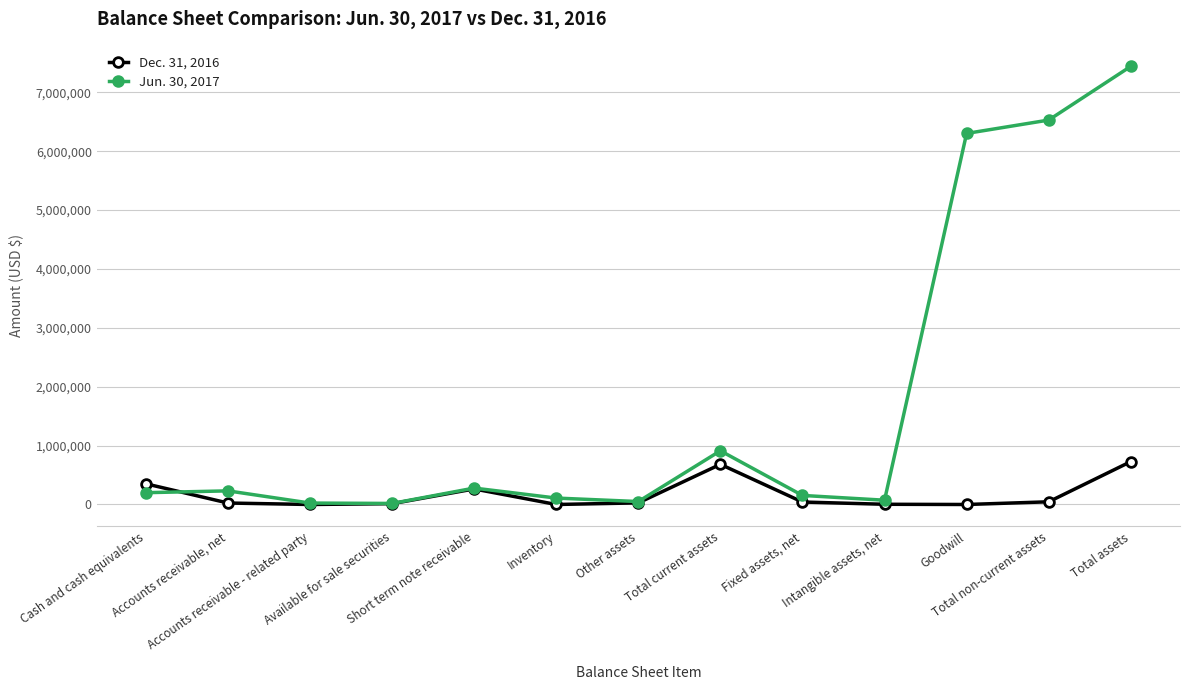

What is the spread (max minus min) of values at Available for sale securities?

3703